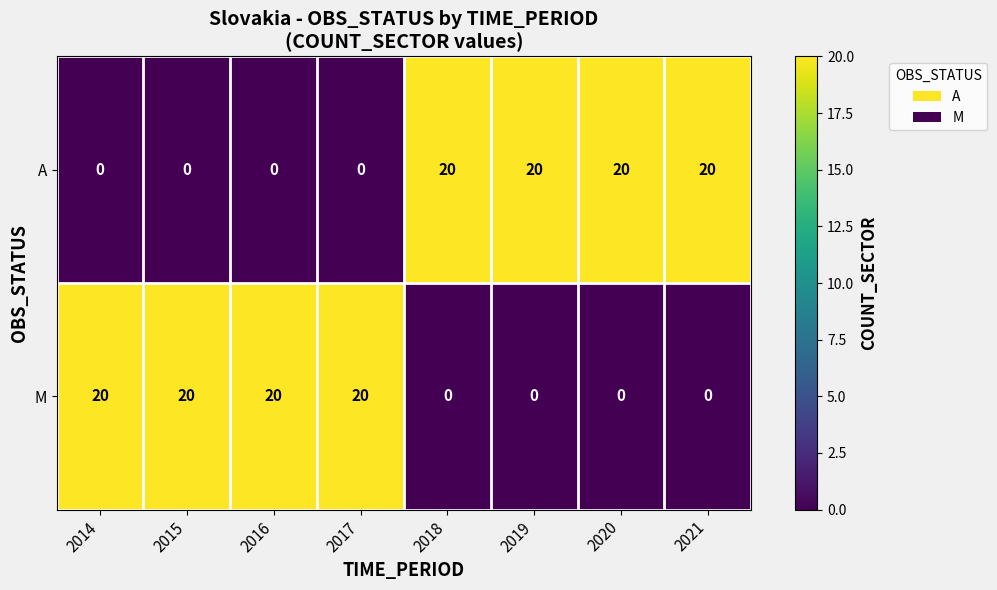

Reading right to left, list all the values displayed in this chart.

A: 20	20	20	20	0	0	0	0
M: 0	0	0	0	20	20	20	20